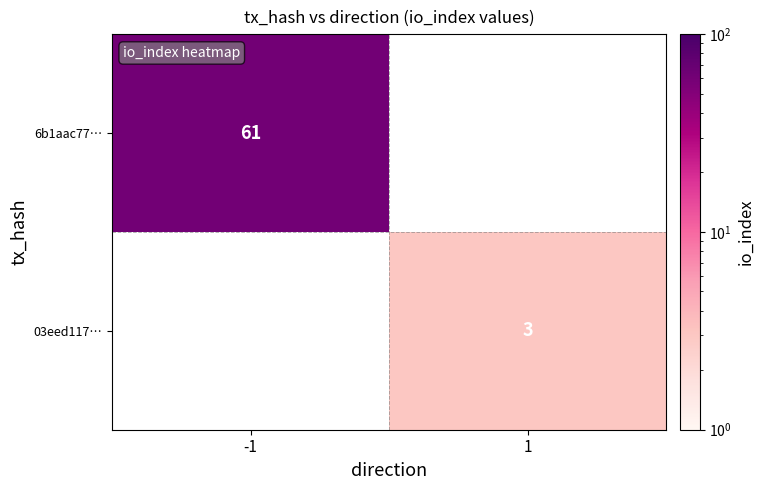

The value of 03eed117… at 1 is 3. True or false?

True